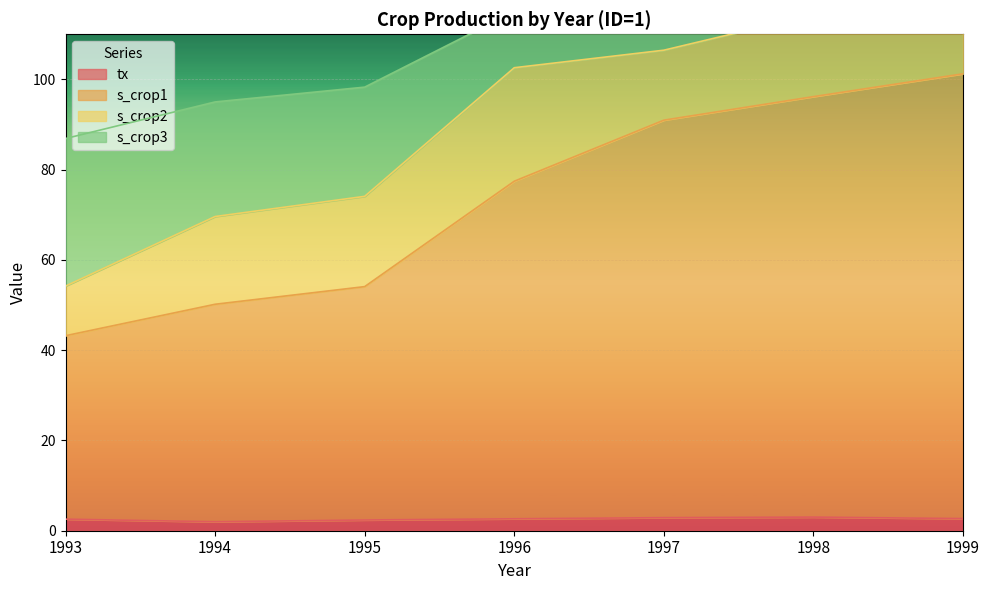

What is the value of the tx point at the 7th from the left?

2.7